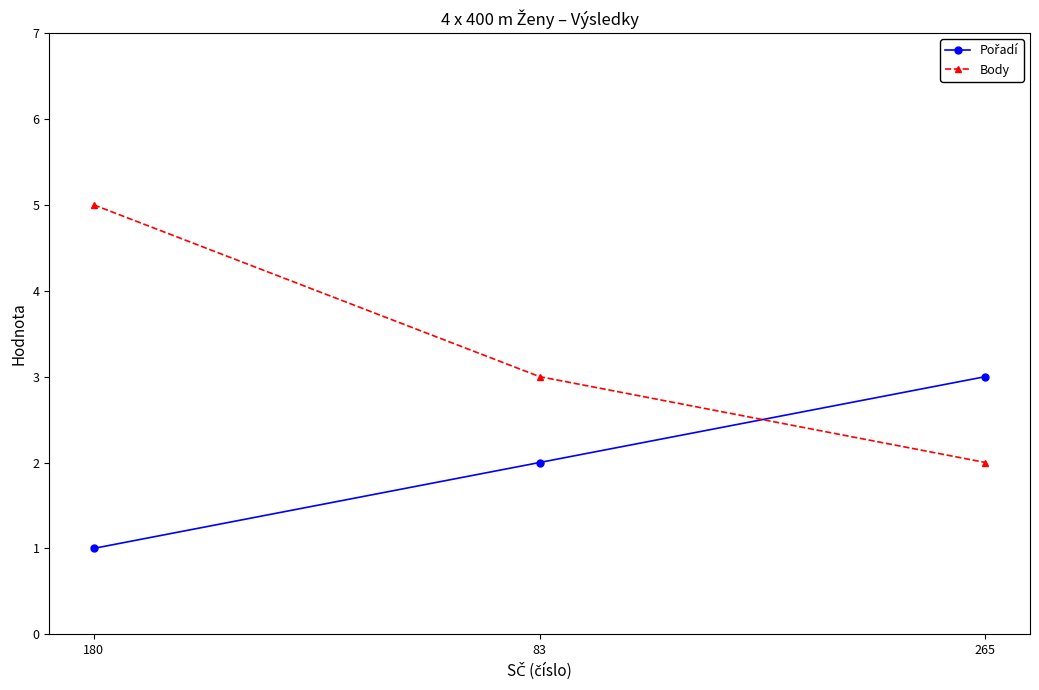

At which label does Body reach its minimum?

265